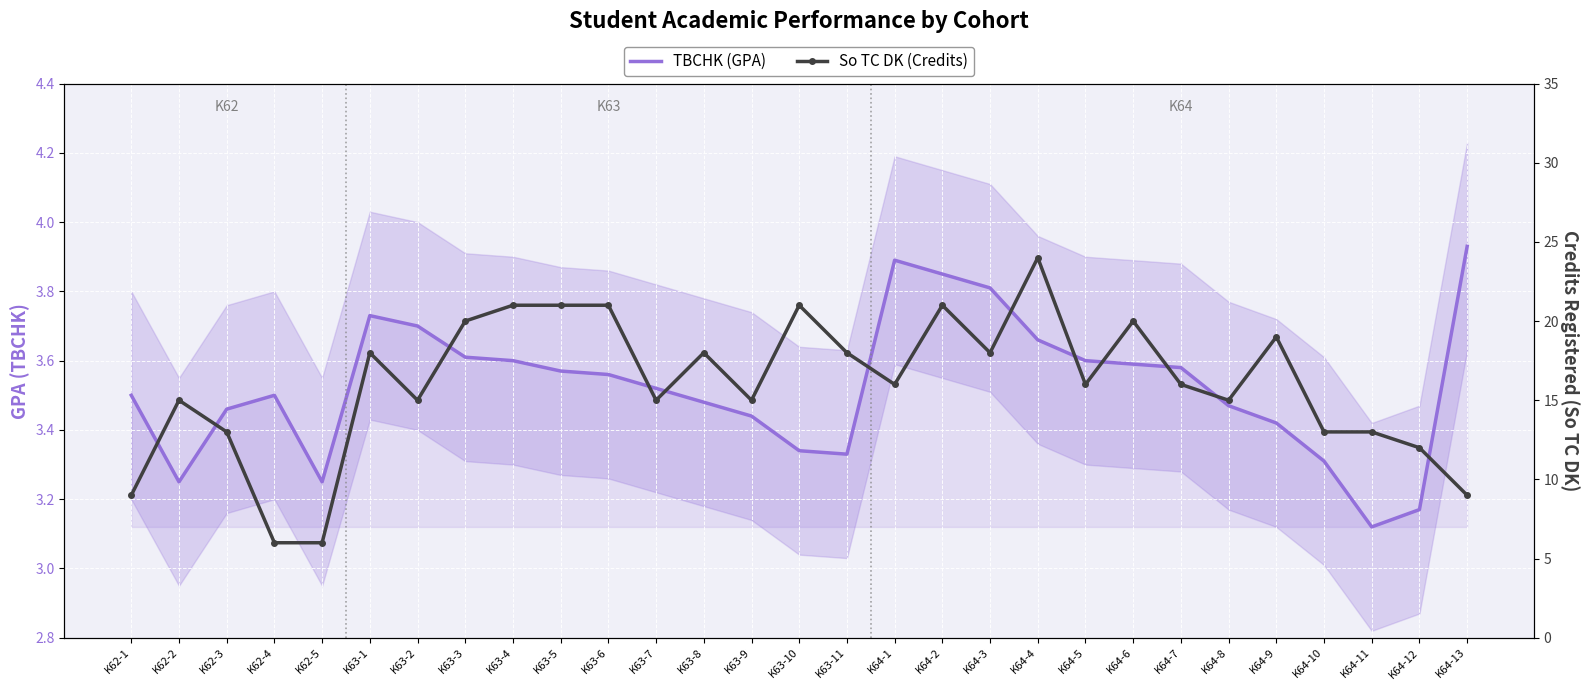

Reading left to right, extract all data points from this chart.

TBCHK (GPA): K62-1=3.5	K62-2=3.2	K62-3=3.5	K62-4=3.5	K62-5=3.2	K63-1=3.7	K63-2=3.7	K63-3=3.6	K63-4=3.6	K63-5=3.6	K63-6=3.6	K63-7=3.5	K63-8=3.5	K63-9=3.4	K63-10=3.3	K63-11=3.3	K64-1=3.9	K64-2=3.9	K64-3=3.8	K64-4=3.7	K64-5=3.6	K64-6=3.6	K64-7=3.6	K64-8=3.5	K64-9=3.4	K64-10=3.3	K64-11=3.1	K64-12=3.2	K64-13=3.9
So TC DK (Credits): K62-1=9.0	K62-2=15.0	K62-3=13.0	K62-4=6.0	K62-5=6.0	K63-1=18.0	K63-2=15.0	K63-3=20.0	K63-4=21.0	K63-5=21.0	K63-6=21.0	K63-7=15.0	K63-8=18.0	K63-9=15.0	K63-10=21.0	K63-11=18.0	K64-1=16.0	K64-2=21.0	K64-3=18.0	K64-4=24.0	K64-5=16.0	K64-6=20.0	K64-7=16.0	K64-8=15.0	K64-9=19.0	K64-10=13.0	K64-11=13.0	K64-12=12.0	K64-13=9.0